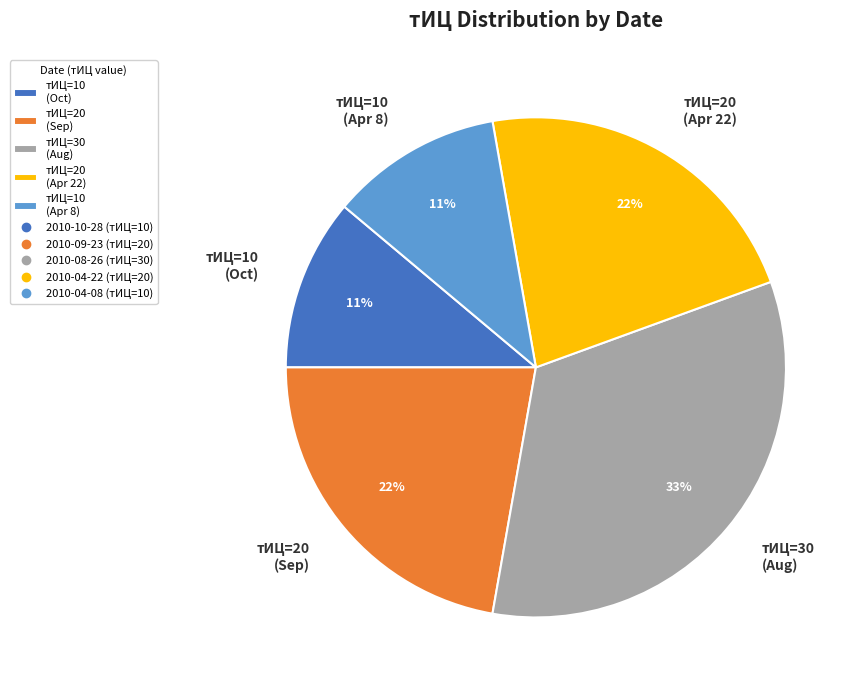

How many segments does this pie chart have?

5